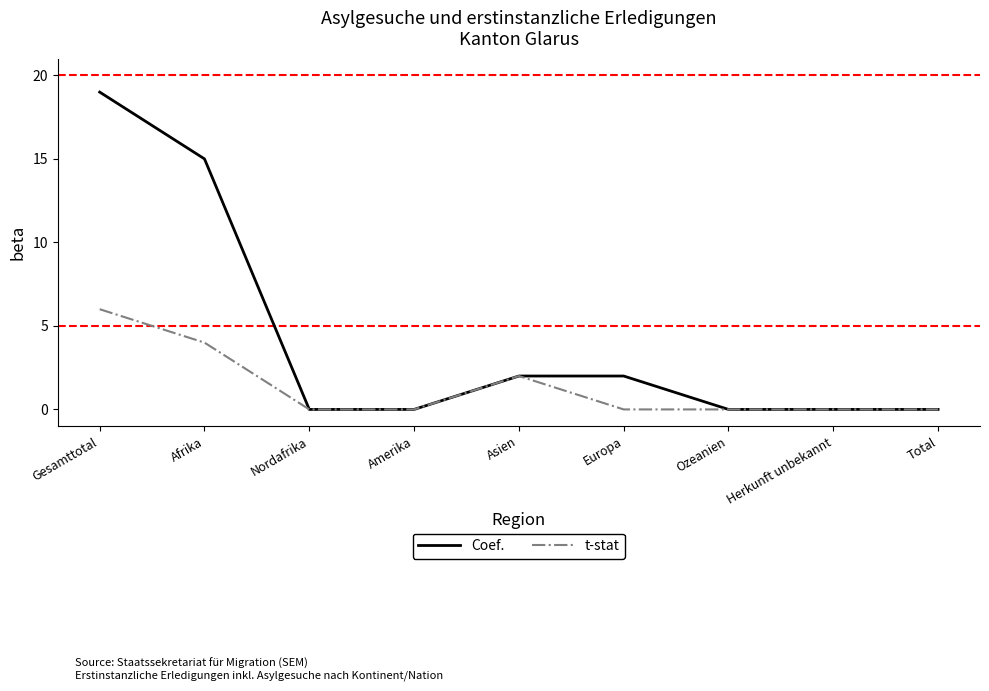

The t-stat series shows 3 at Asien. True or false?

False